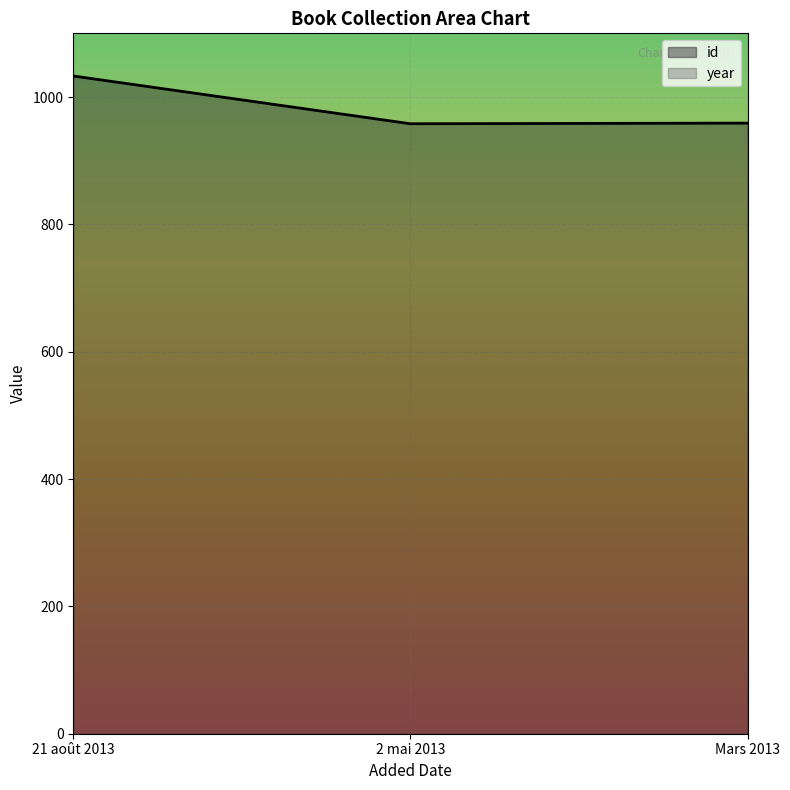

Between 21 août 2013 and Mars 2013, which is larger?

21 août 2013